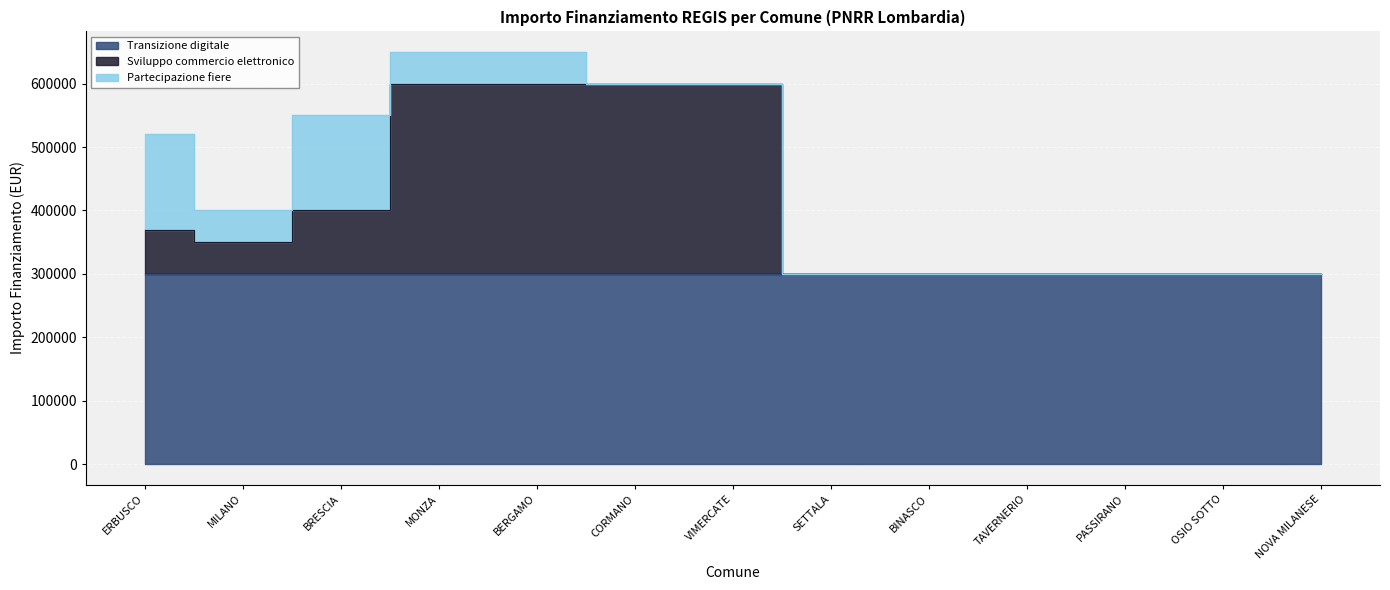

At which label is Partecipazione fiere closest to 75000?

MILANO